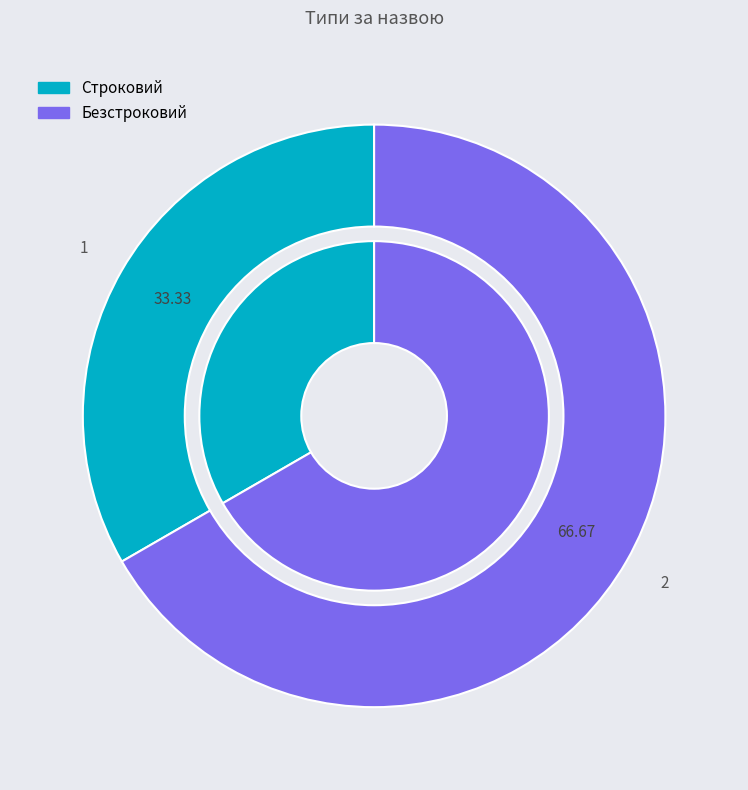

What is the smallest slice in the pie chart?

Строковий